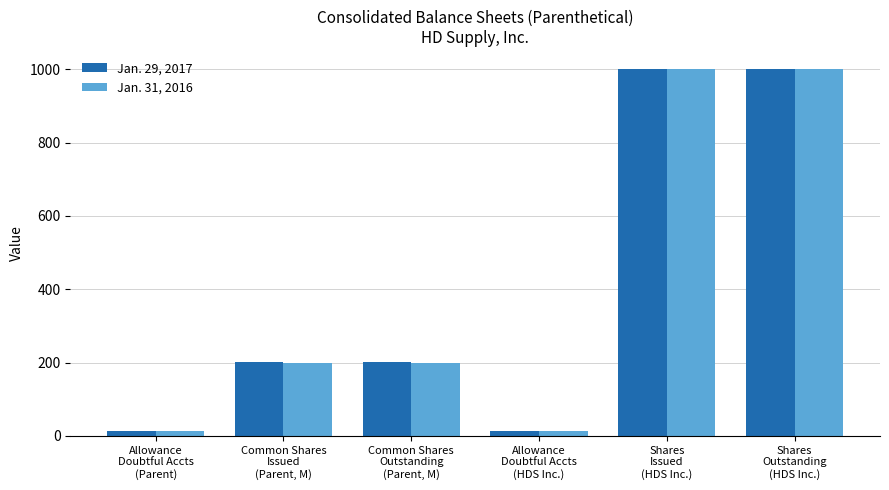

What is the maximum value for Jan. 29, 2017?

1000.0